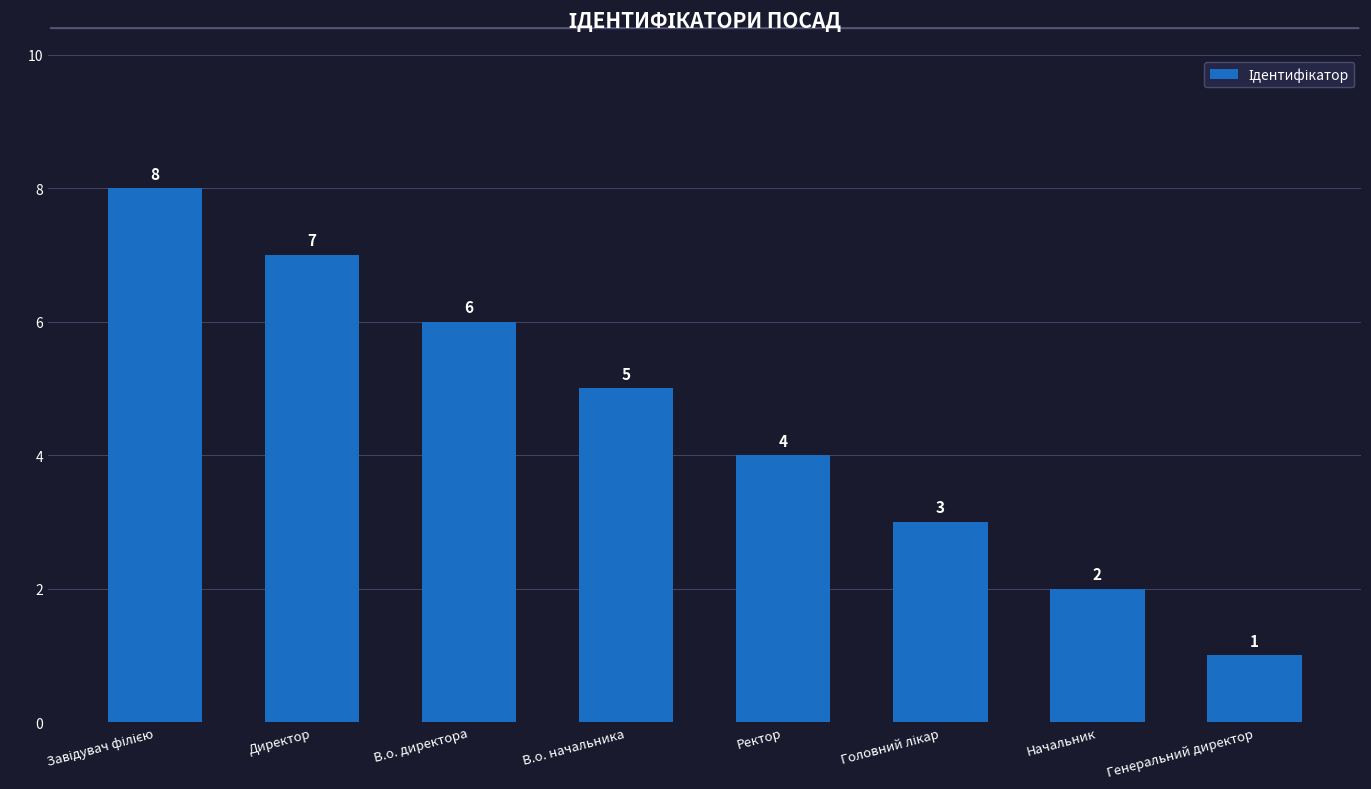

Where is the data nearest to the value 4?

Ректор